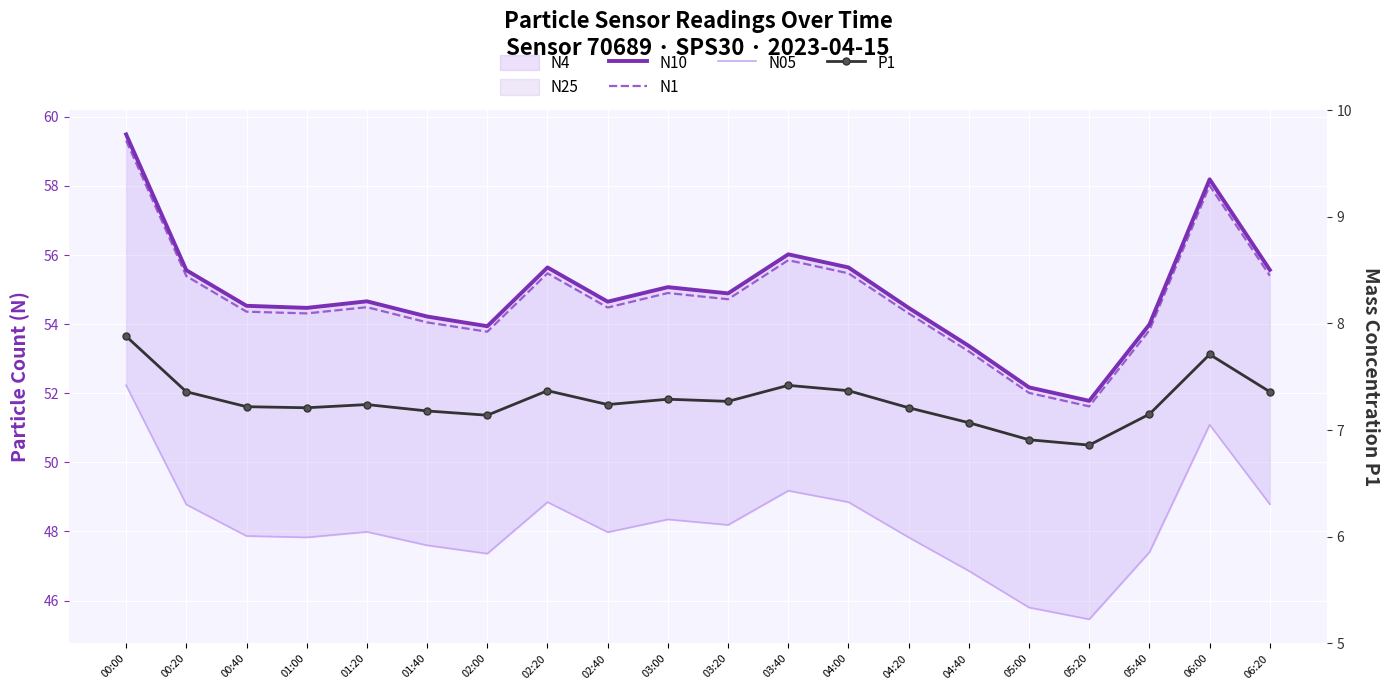

How many lines are shown in the chart?

4